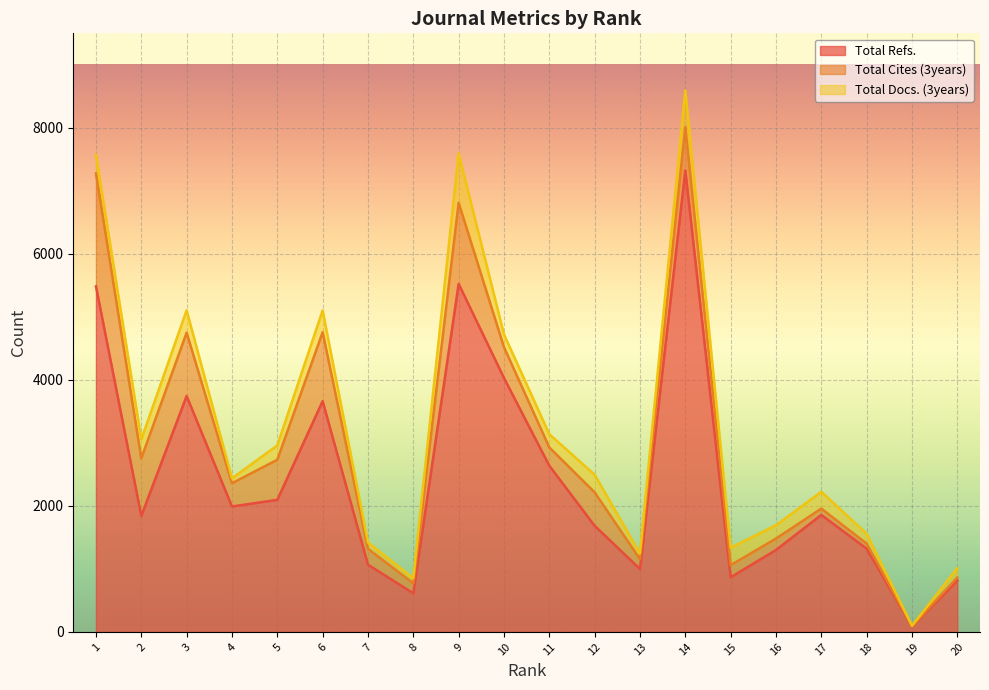

What is the approximate value of Total Docs. (3years) at 17, to the nearest 50?

250